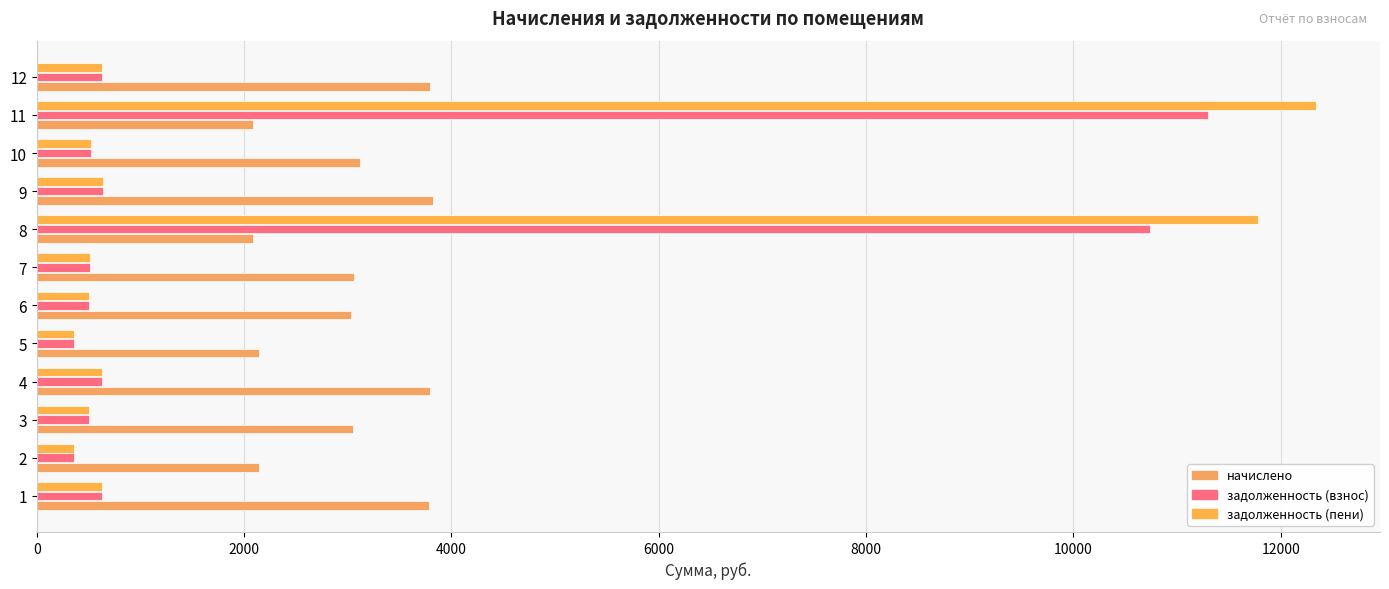

At which label is задолженность (пени) closest to 6349?

8